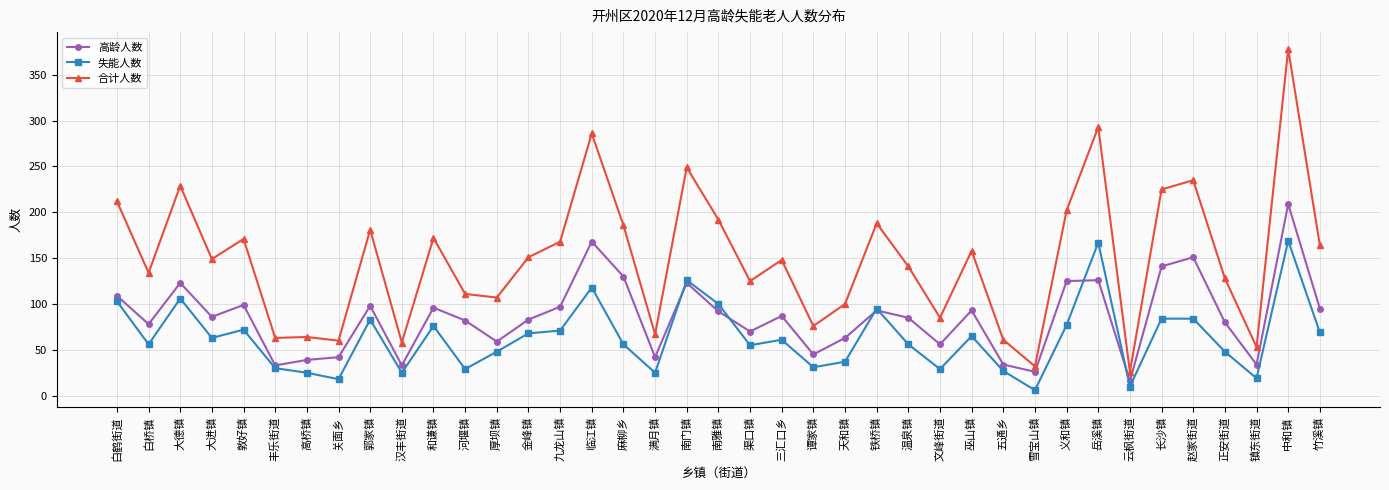

What is the spread (max minus min) of values at 河堰镇?

82